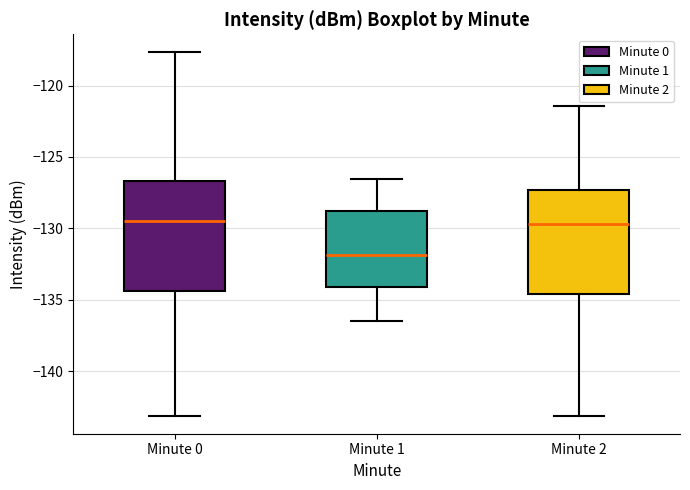

Reading left to right, transcribe this box plot: for each box, give where its median line is, the range the box spans, and where its two whiskers end, as read against the y-axis. The values are not printed on the chart, so give them approximately, as read against the axis.

Minute 0: median -129.5, box -134.5 to -126.5, whiskers -143.0 to -117.5
Minute 1: median -132.0, box -134.0 to -129.0, whiskers -136.5 to -126.5
Minute 2: median -129.5, box -134.5 to -127.5, whiskers -143.0 to -121.5